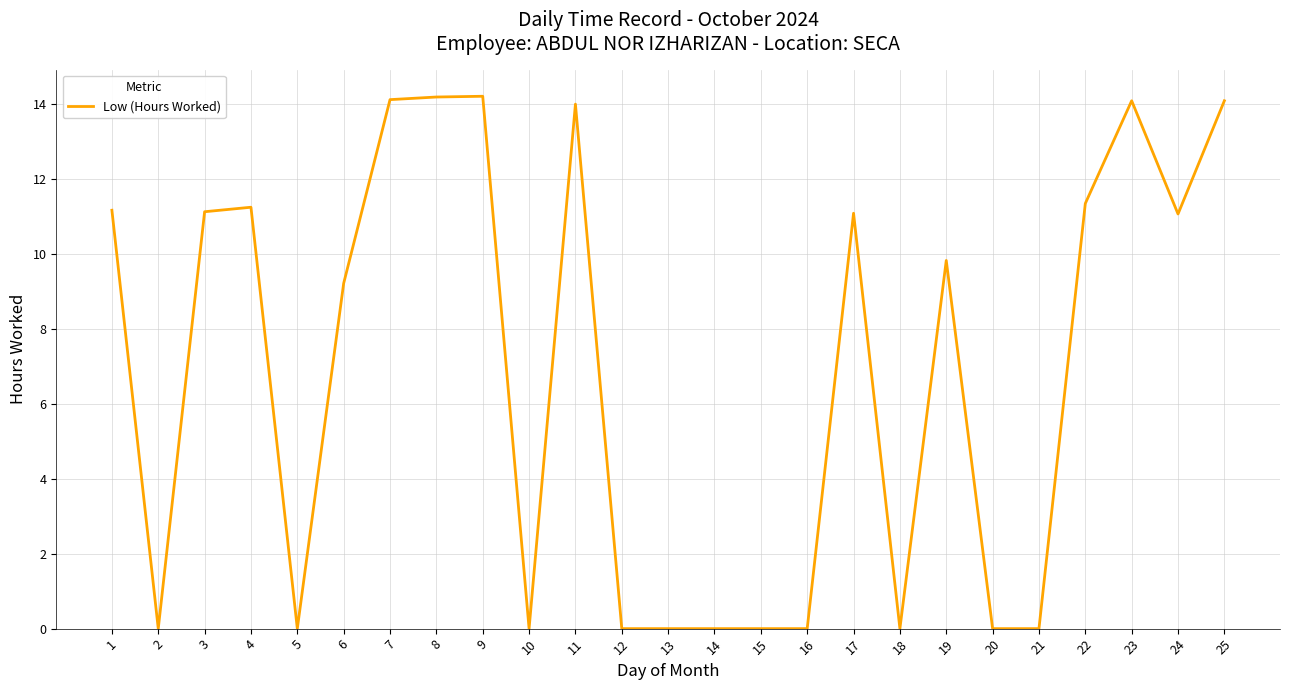

The chart shows a value of 14.1 at 25. True or false?

True